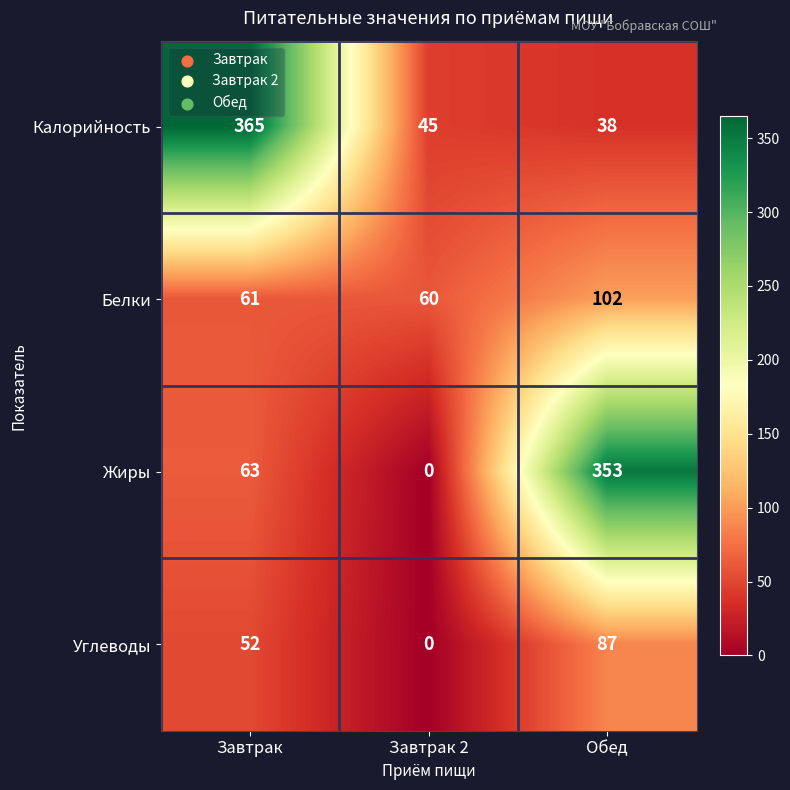

What is the sum of all Белки values?

223